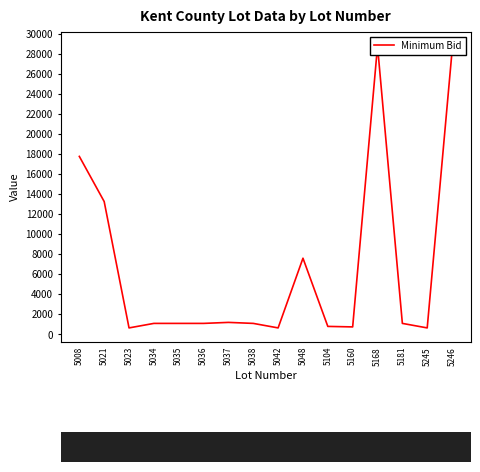

What is the ratio of the value at 5036 to the value at 5104?

1.4